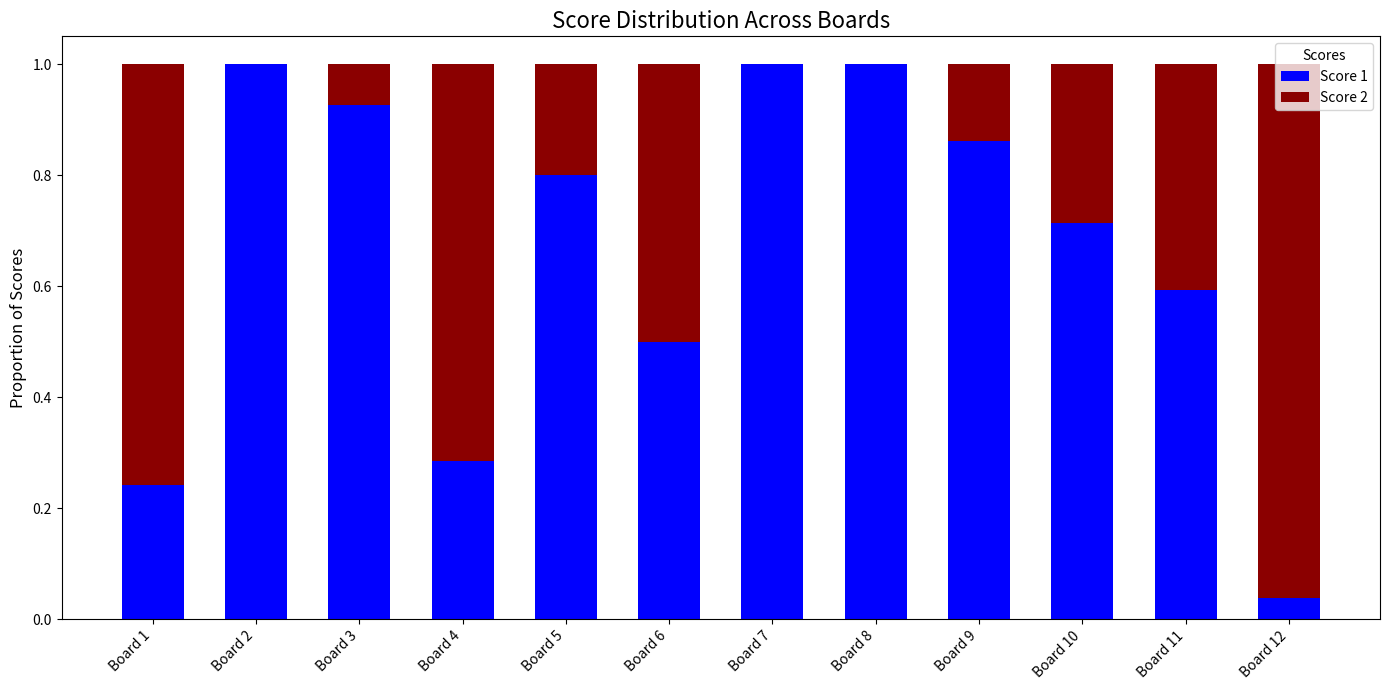

The Score 1 series shows 0.8 at Board 6. True or false?

False